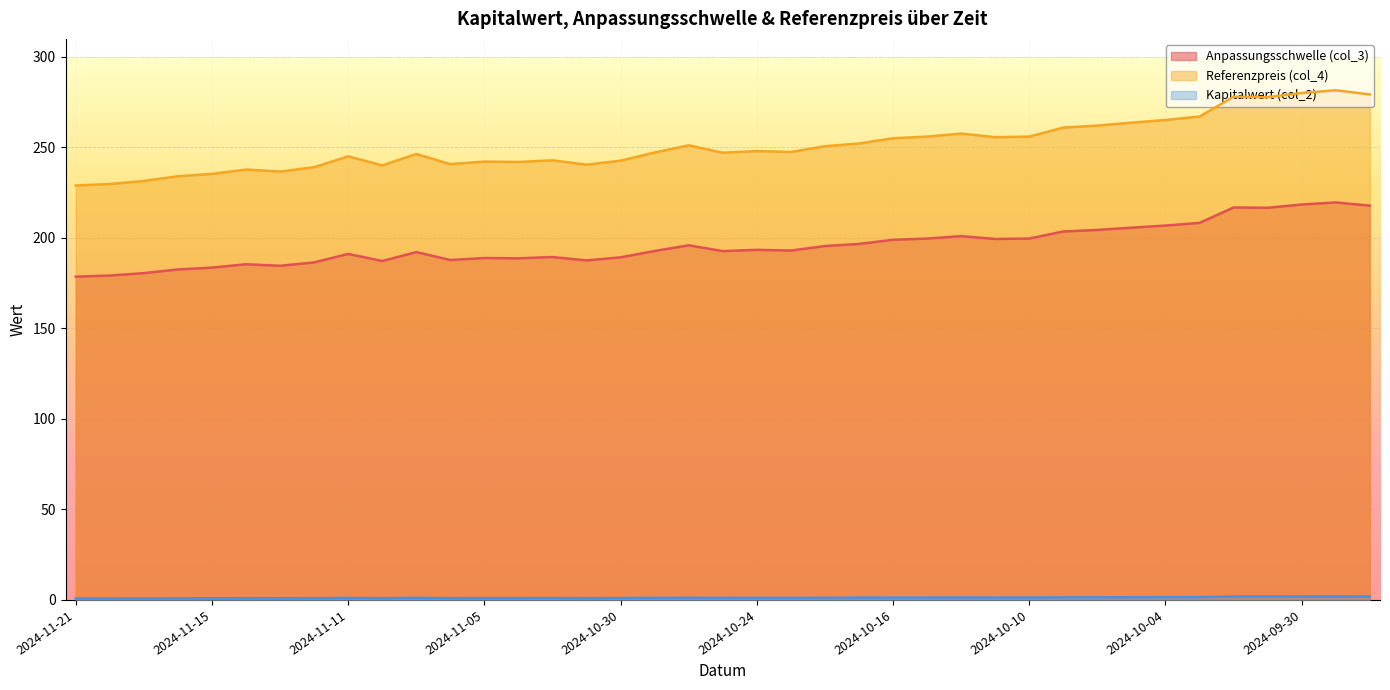

True or false: Kapitalwert (col_2) and Referenzpreis (col_4) cross at least once.

False